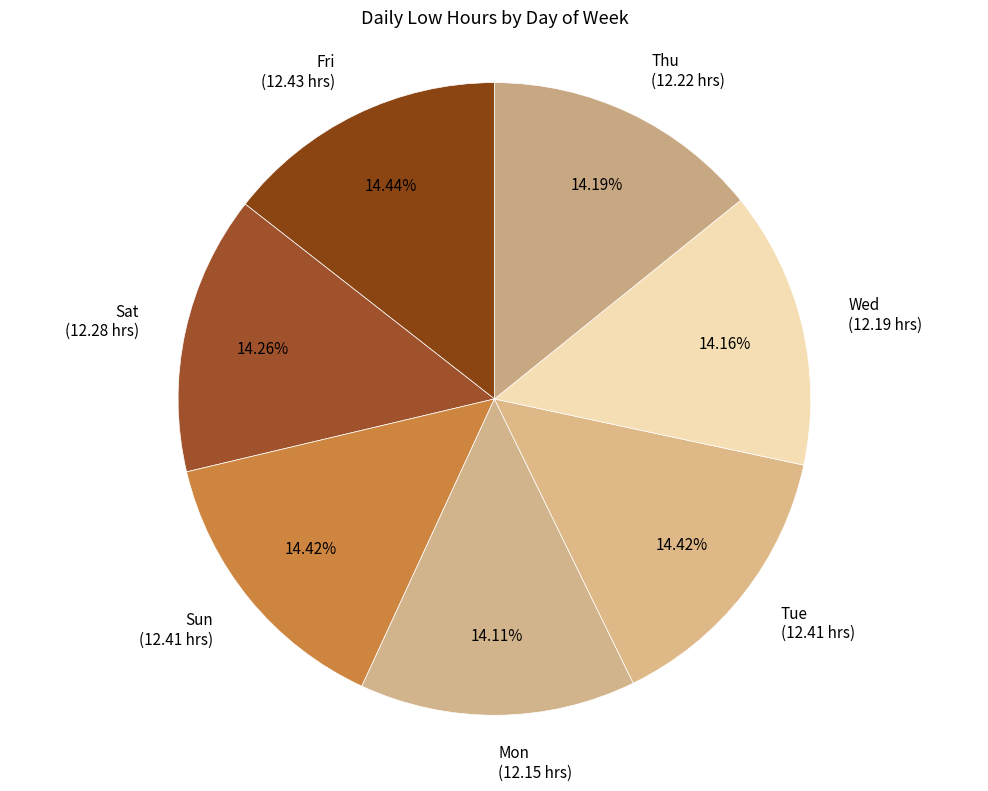

To the nearest percent, what percentage of the pie is Sun?

14%